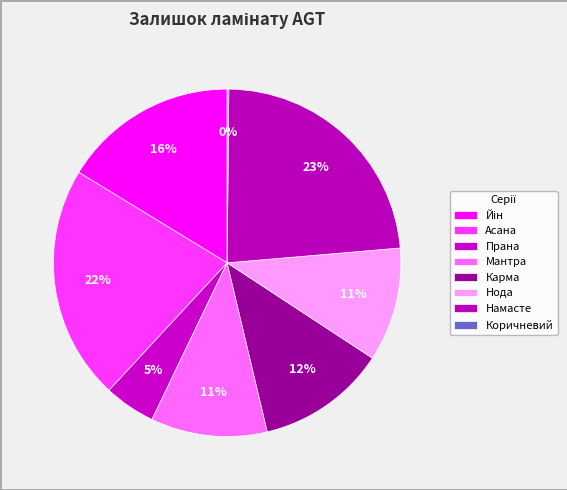

Is there a majority slice in this chart?

No